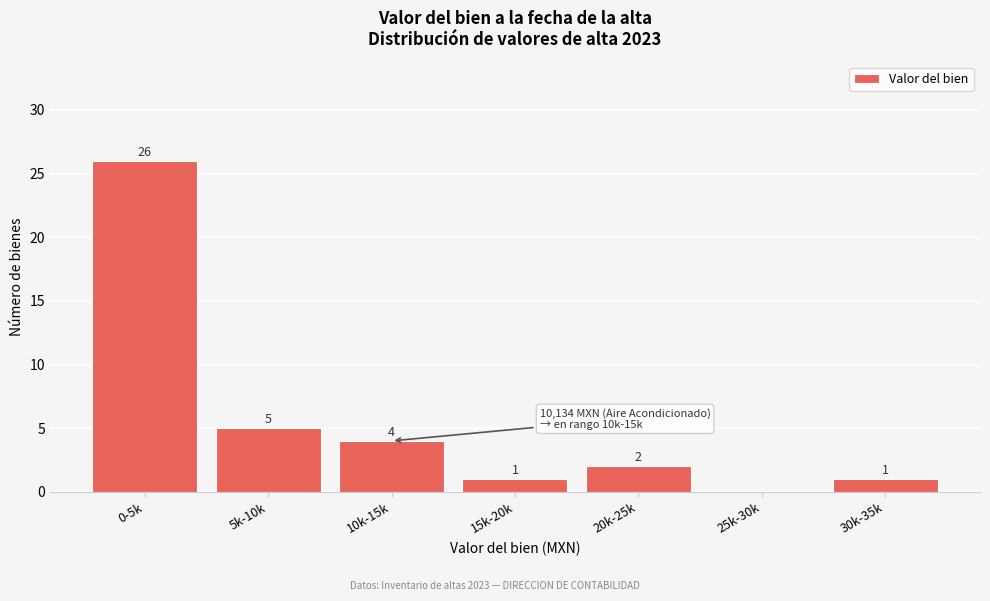

Reading right to left, what are all the values shown in this chart?

30k-35k=1	25k-30k=0	20k-25k=2	15k-20k=1	10k-15k=4	5k-10k=5	0-5k=26